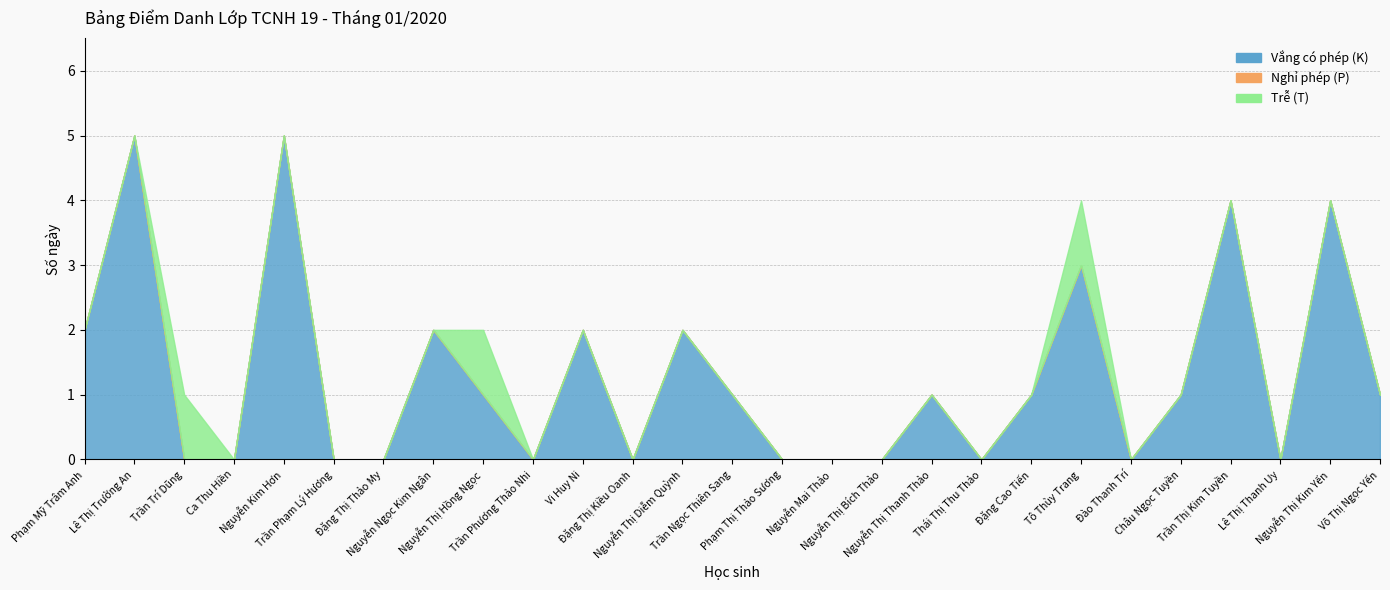

Rank the categories by Vắng có phép (K) value from highest to lowest.

Lê Thị Trường An, Nguyễn Kim Hơn, Trần Thị Kim Tuyền, Nguyễn Thị Kim Yến, Tô Thùy Trang, Phạm Mỹ Trâm Anh, Nguyễn Ngọc Kim Ngân, Vi Huy Ni, Nguyễn Thị Diễm Quỳnh, Nguyễn Thị Hồng Ngọc, Trần Ngọc Thiên Sang, Nguyễn Thị Thanh Thảo, Đặng Cao Tiến, Châu Ngọc Tuyền, Võ Thị Ngọc Yến, Trần Trí Dũng, Ca Thu Hiền, Trần Phạm Lý Hương, Đặng Thị Thảo My, Trần Phương Thảo Nhi, Đặng Thị Kiều Oanh, Phạm Thị Thảo Sương, Nguyễn Mai Thảo, Nguyễn Thị Bích Thảo, Thái Thị Thu Thảo, Đào Thanh Trí, Lê Thị Thanh Uy